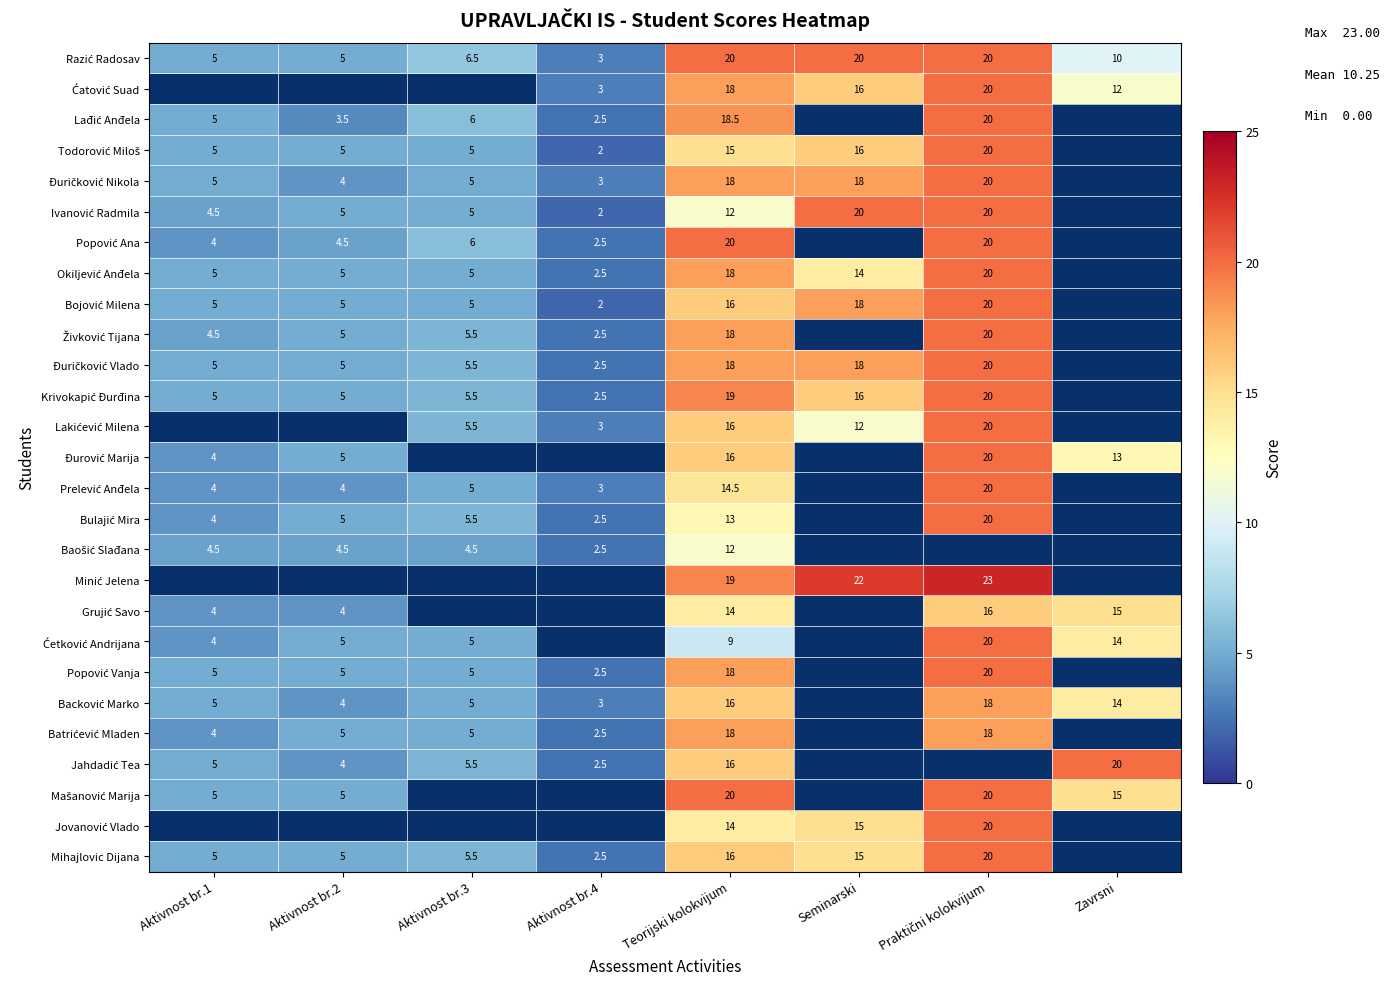

What is the total value across all series at Teorijski kolokvijum?

442.0